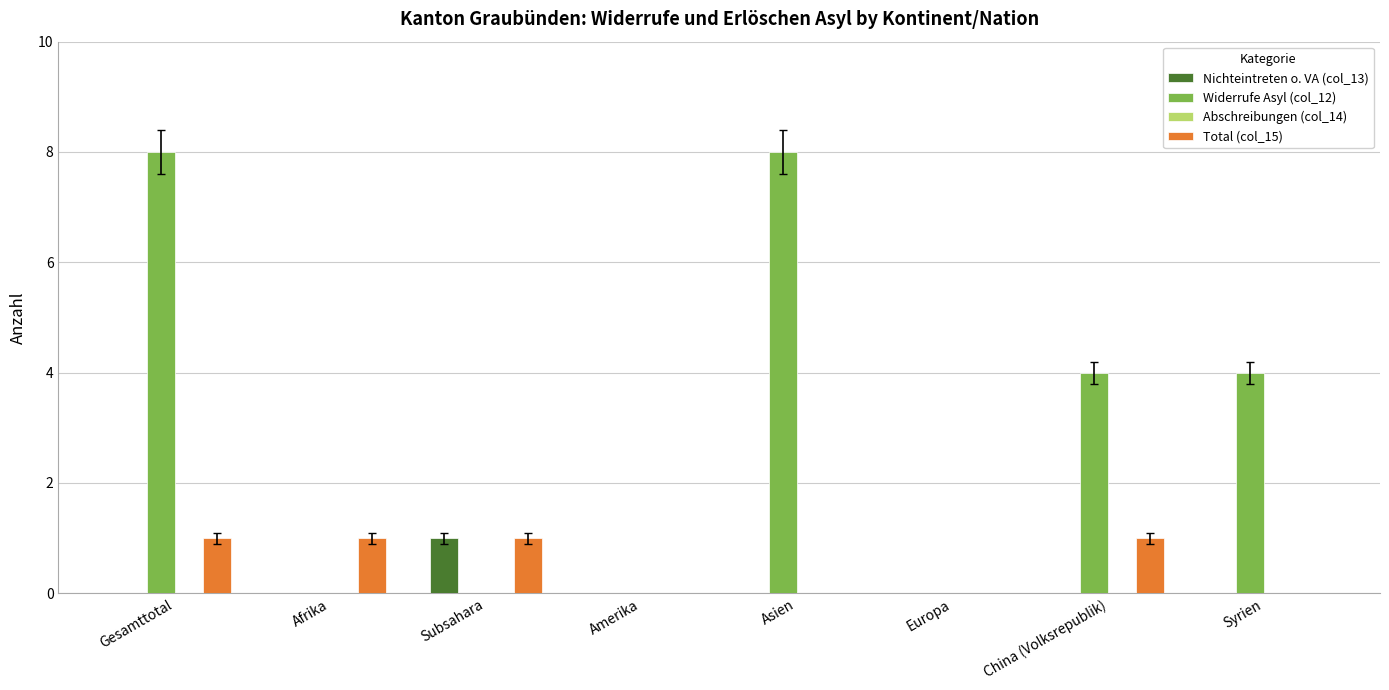

What is the sum of all Total (col_15) values?

4